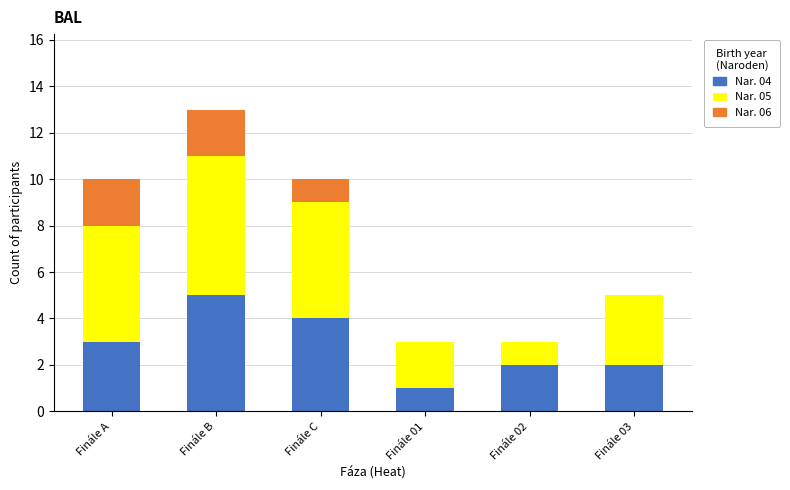

At which category is the sum across all series the highest?

Finále B